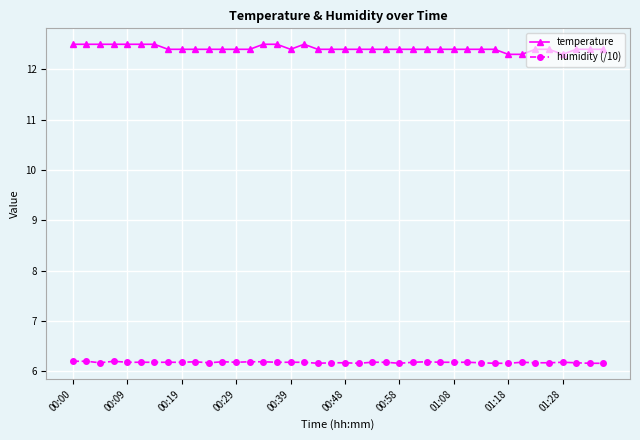

Reading left to right, what are all the values shown in this chart?

temperature: 12.5	12.5	12.5	12.5	12.5	12.5	12.5	12.4	12.4	12.4	12.4	12.4	12.4	12.4	12.5	12.5	12.4	12.5	12.4	12.4	12.4	12.4	12.4	12.4	12.4	12.4	12.4	12.4	12.4	12.4	12.4	12.4	12.3	12.3	12.4	12.4	12.3	12.4	12.4	12.4
humidity (/10): 6.2	6.2	6.2	6.2	6.2	6.2	6.2	6.2	6.2	6.2	6.2	6.2	6.2	6.2	6.2	6.2	6.2	6.2	6.2	6.2	6.2	6.2	6.2	6.2	6.2	6.2	6.2	6.2	6.2	6.2	6.2	6.2	6.2	6.2	6.2	6.2	6.2	6.2	6.2	6.2